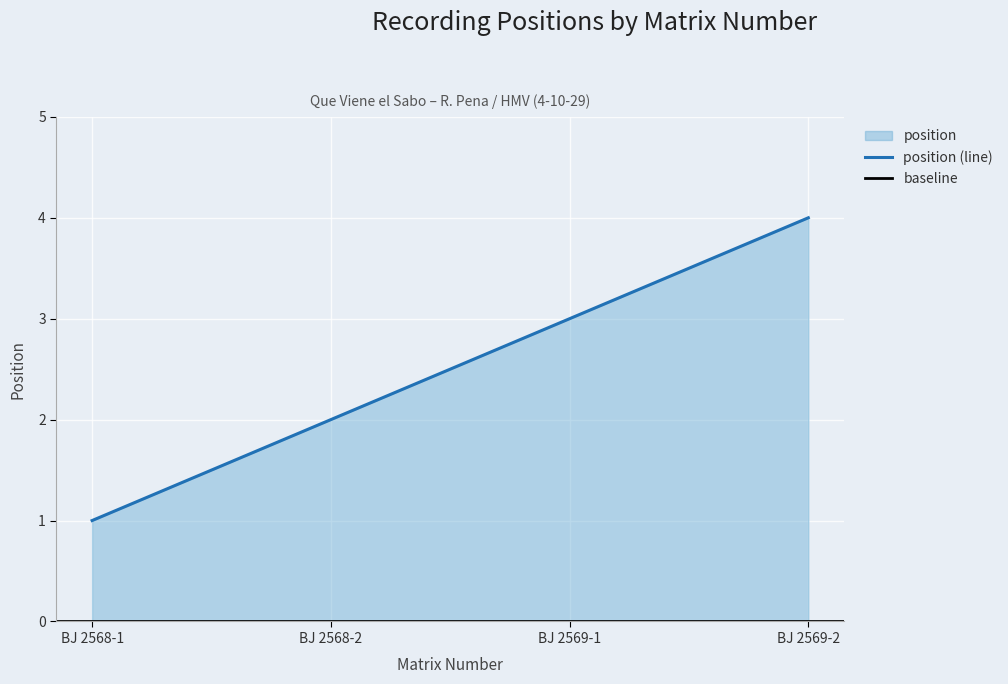

The chart shows a value of 2 at BJ 2569-1. True or false?

False